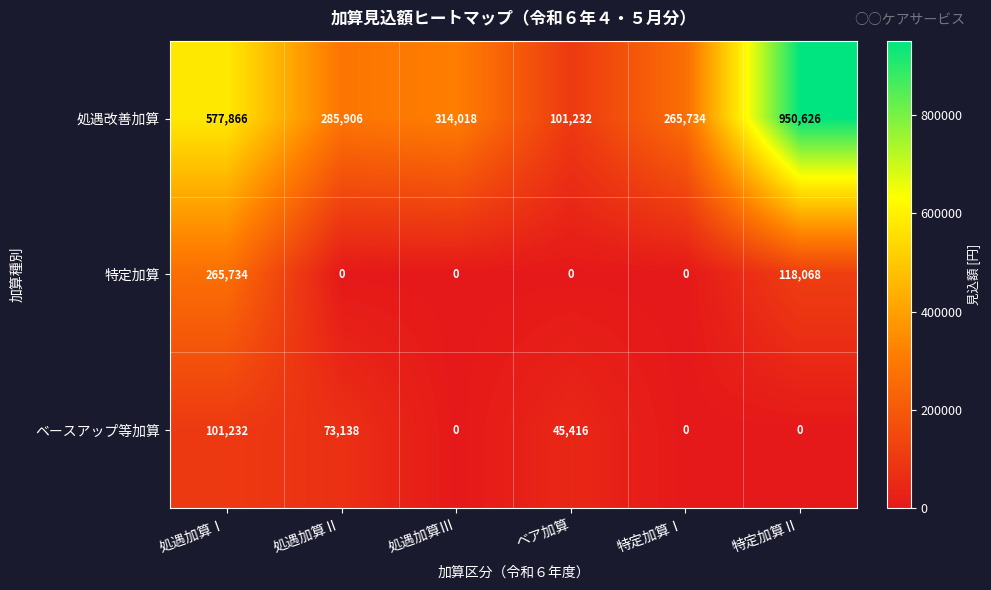

Reading left to right, transcribe all the data shown in this chart.

処遇改善加算: 処遇加算Ⅰ=577866	処遇加算Ⅱ=285906	処遇加算Ⅲ=314018	ベア加算=101232	特定加算Ⅰ=265734	特定加算Ⅱ=950626
特定加算: 処遇加算Ⅰ=265734	処遇加算Ⅱ=0	処遇加算Ⅲ=0	ベア加算=0	特定加算Ⅰ=0	特定加算Ⅱ=118068
ベースアップ等加算: 処遇加算Ⅰ=101232	処遇加算Ⅱ=73138	処遇加算Ⅲ=0	ベア加算=45416	特定加算Ⅰ=0	特定加算Ⅱ=0